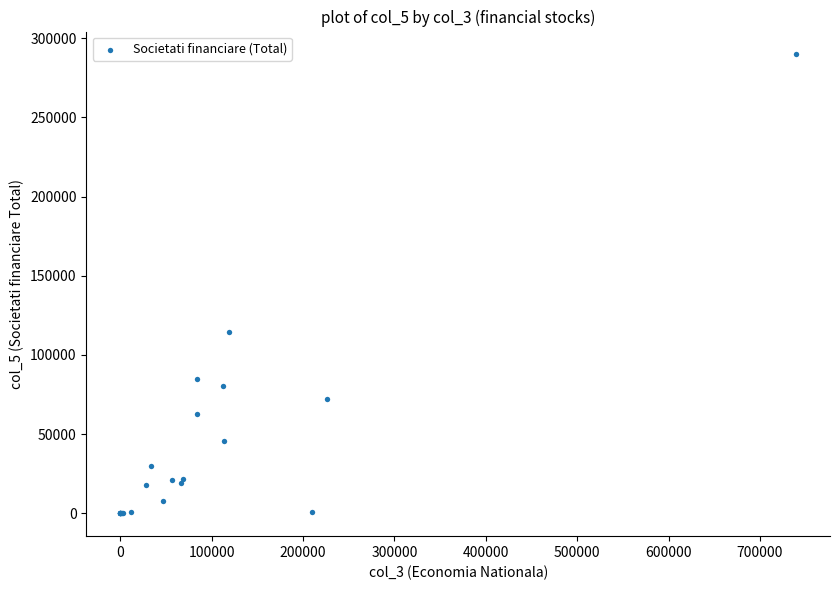

What Y value in the scatter plot is closest to 144839?

114410.2